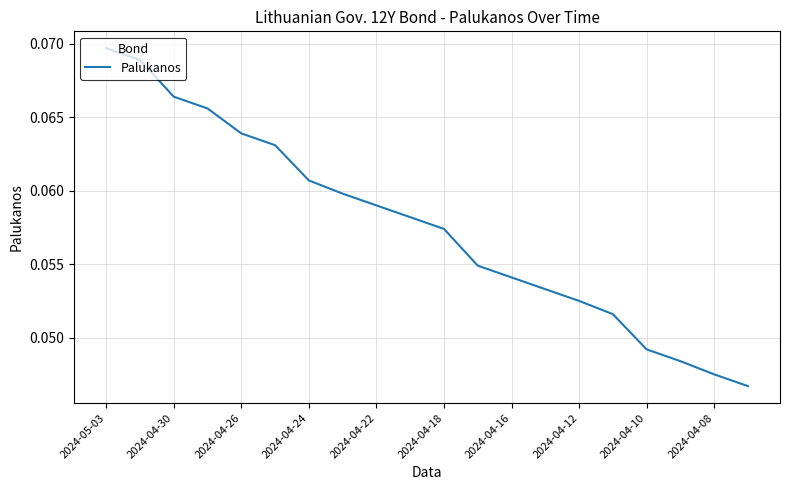

What is the sum of all values?

1.2